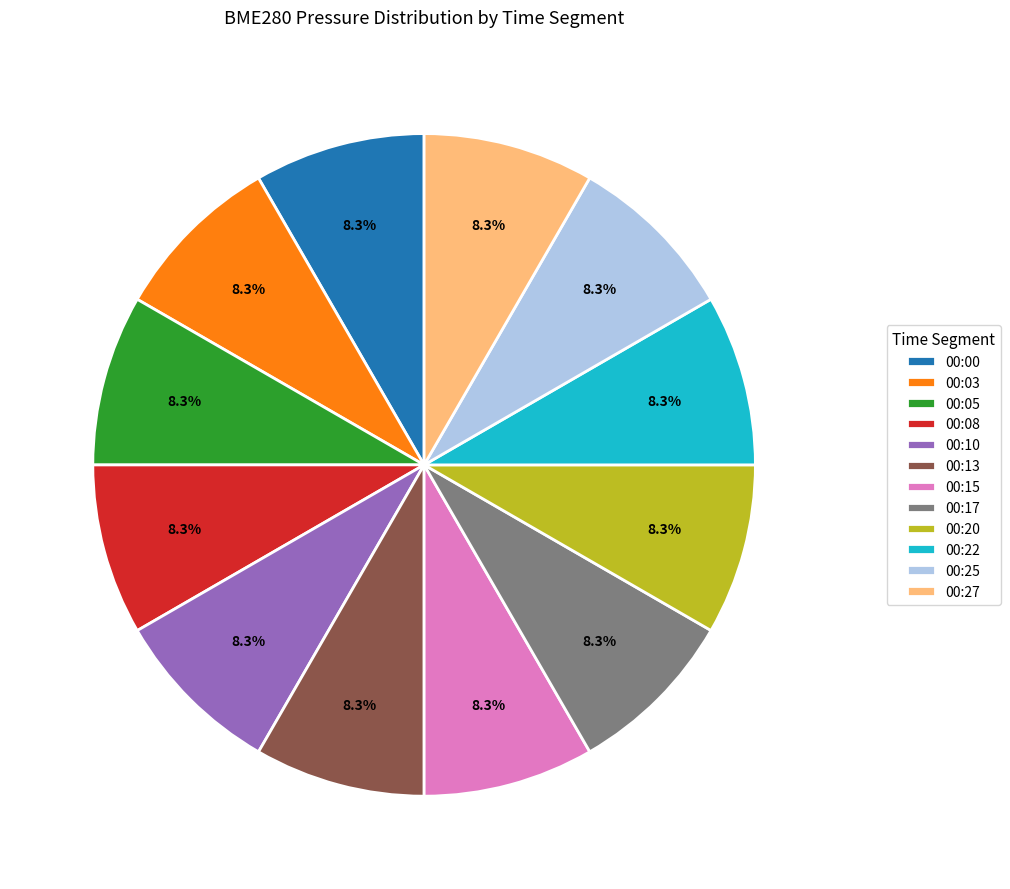

Is 00:03 the majority of the pie?

No